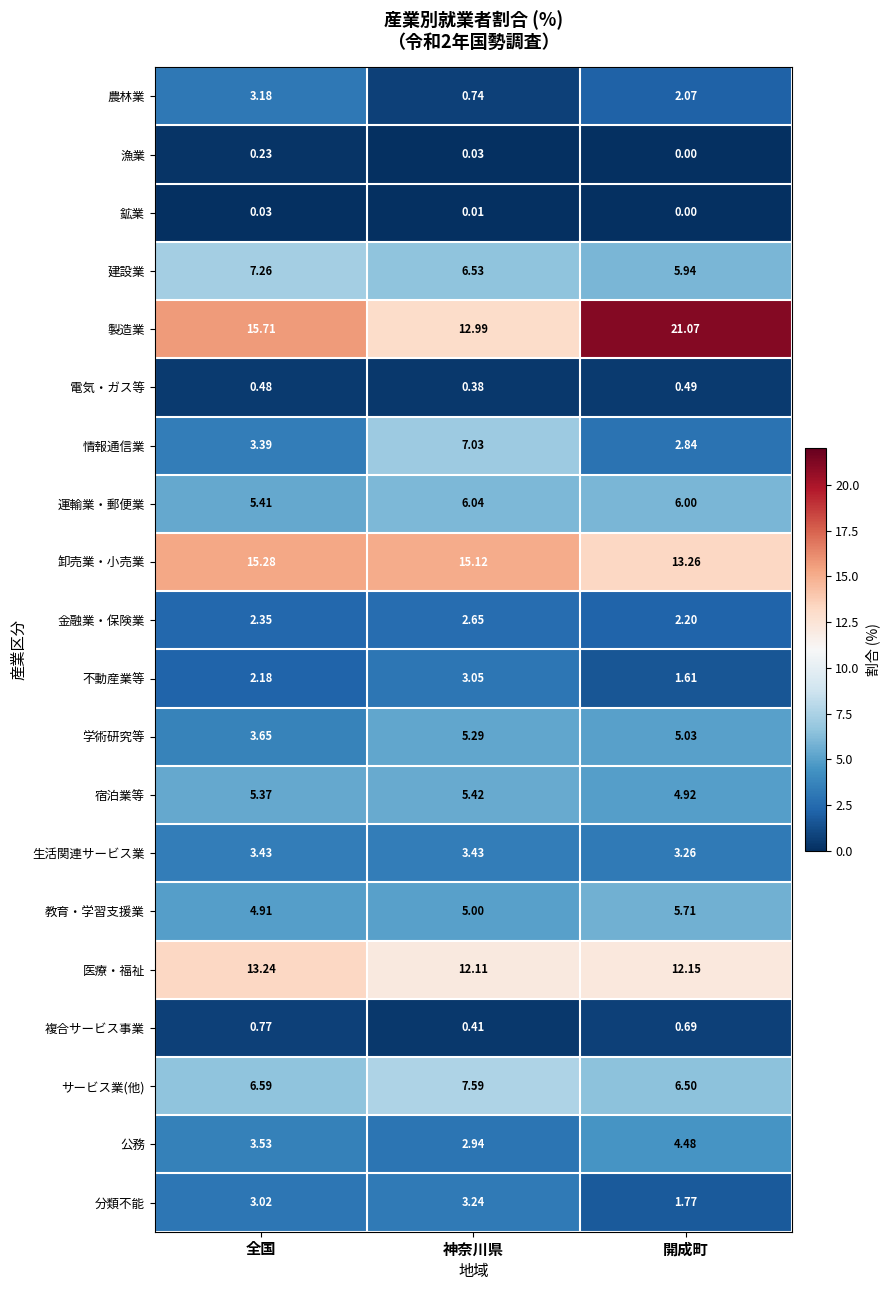

At which label does 運輸業・郵便業 first exceed 6?

神奈川県